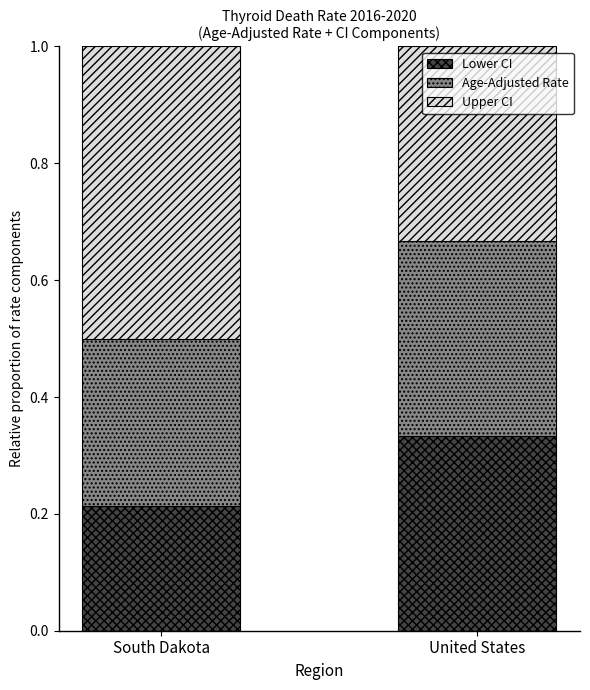

The value of Lower CI at South Dakota is 0.3. True or false?

False